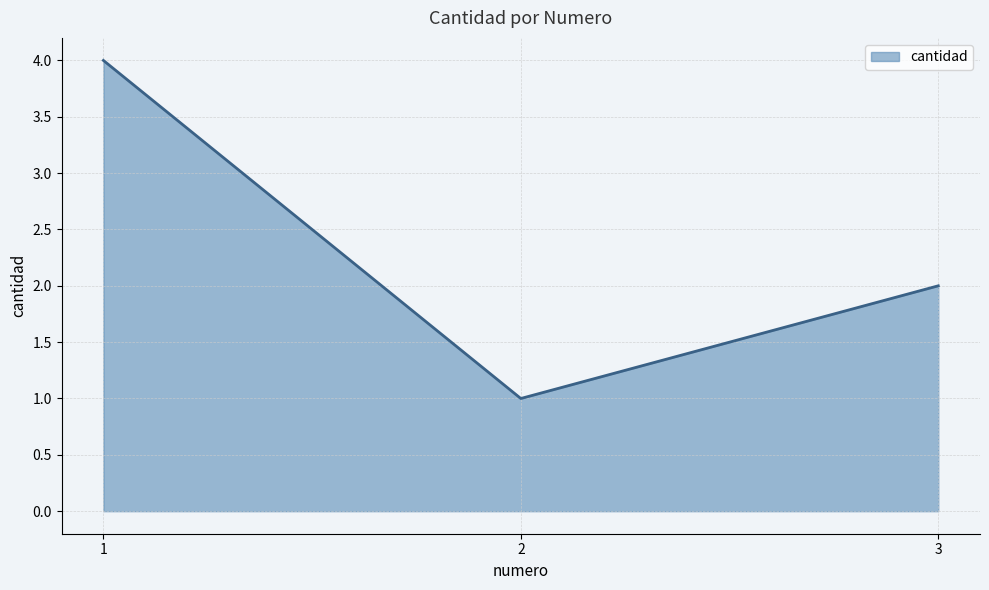

At which category does the chart reach its peak across all series?

1